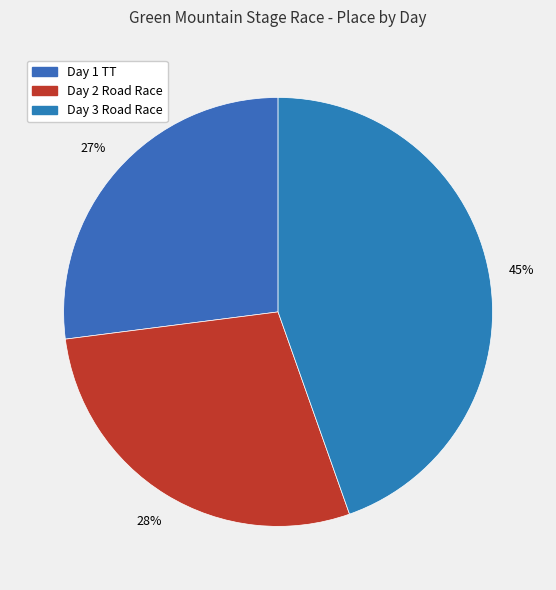

How many slices are in this pie chart?

3